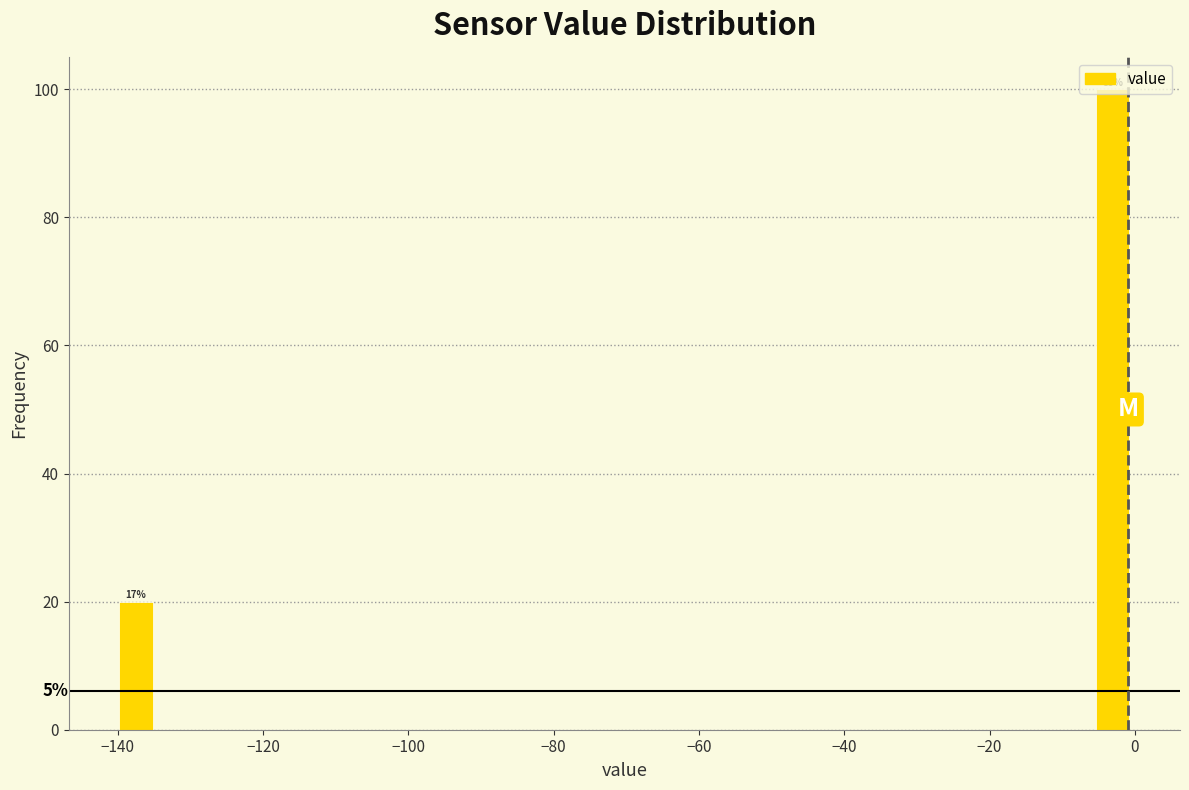

Around what value on the x-axis is the tallest bar? Give the approximate position of its centre, as read against the axis.

-4